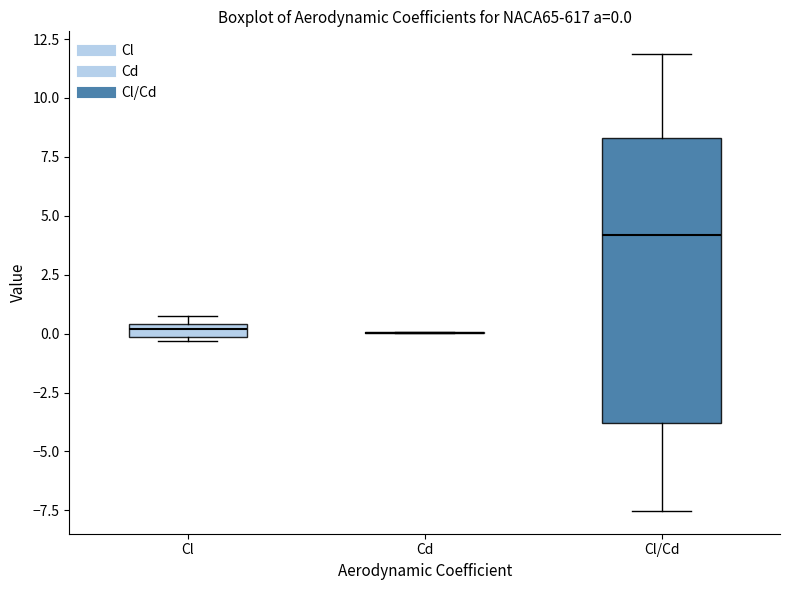

Which box is the tallest, from its lower edge to its upper edge?

Cl/Cd